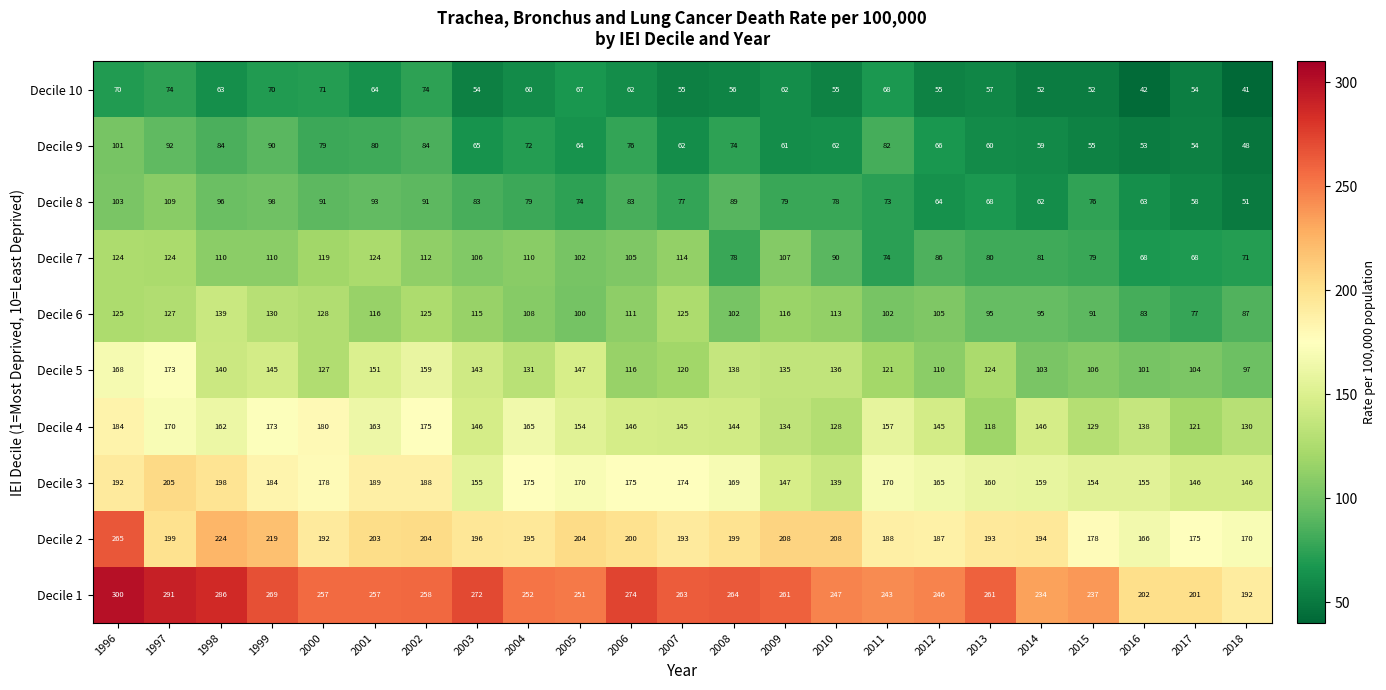

What is the total value across all series at 2001?

1440